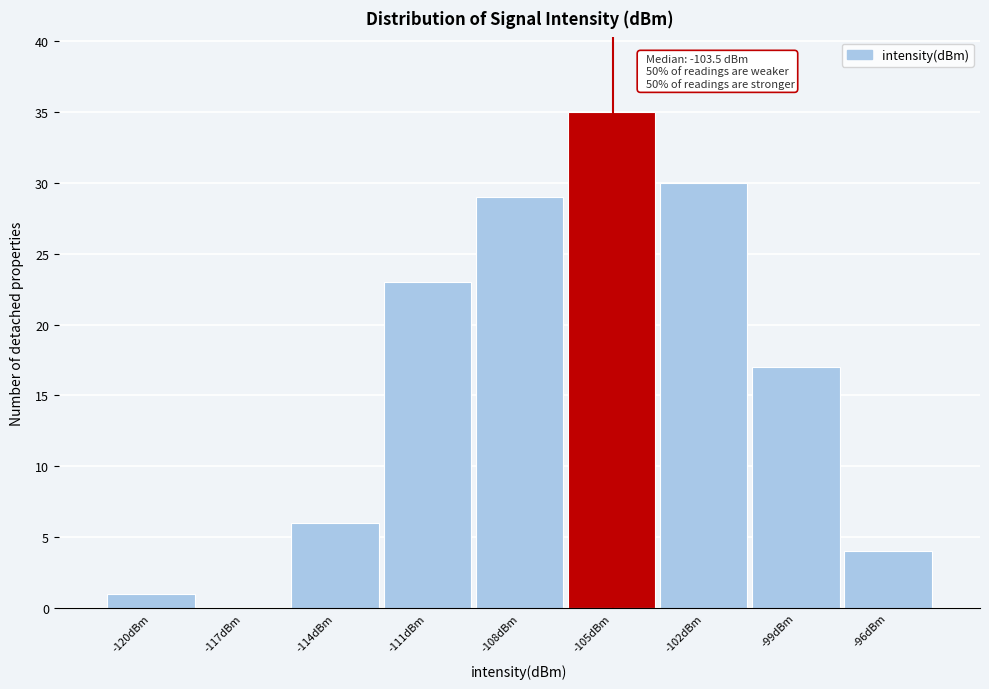

Reading right to left, what are all the values shown in this chart?

-96dBm=4	-99dBm=17	-102dBm=30	-105dBm=35	-108dBm=29	-111dBm=23	-114dBm=6	-117dBm=0	-120dBm=1